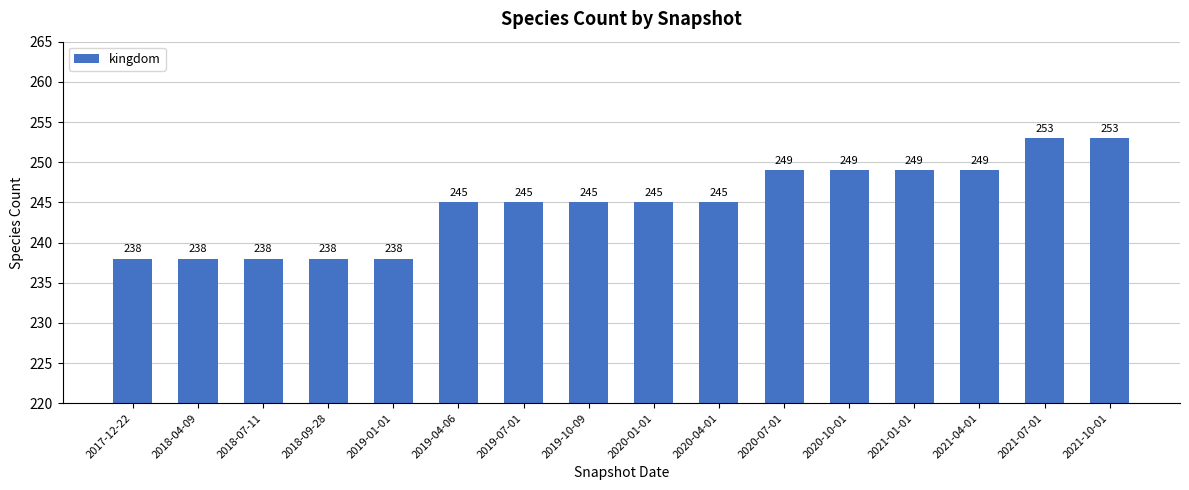

Count the number of categories in the chart.

16